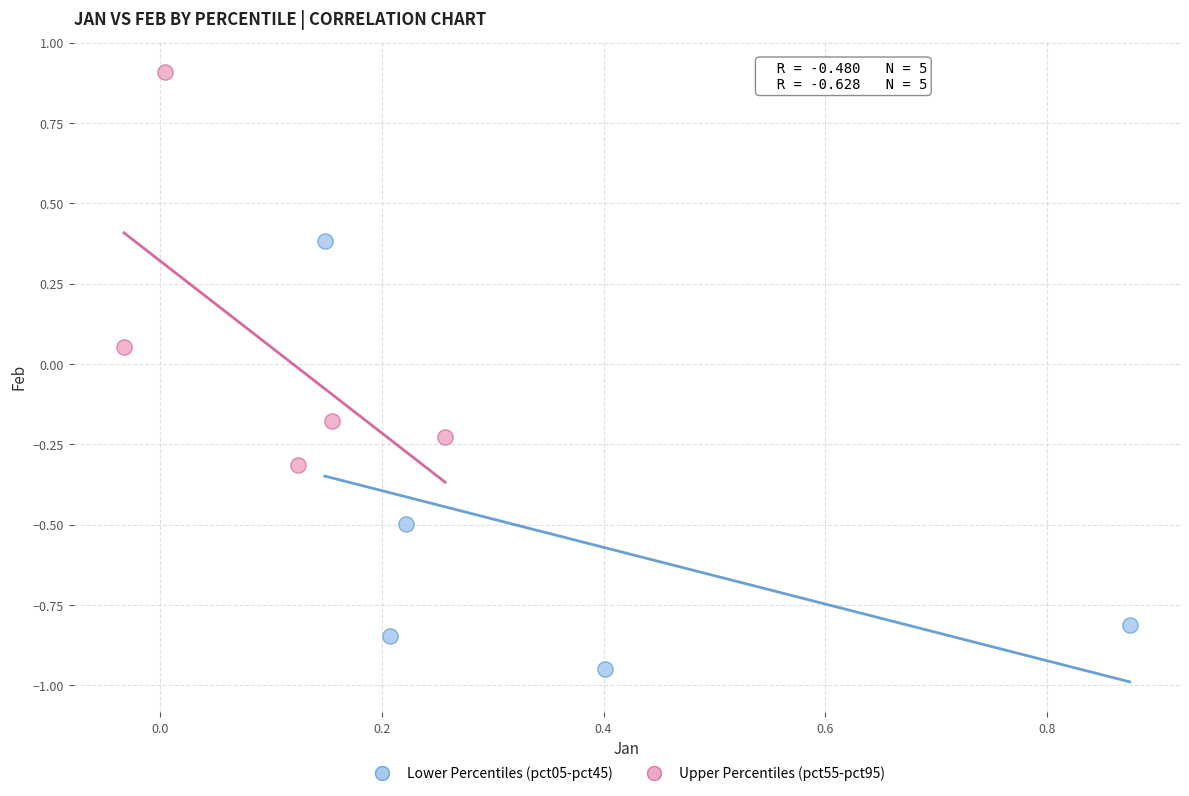

Which series has the widest spread of Y values?

Lower Percentiles (pct05-pct45)